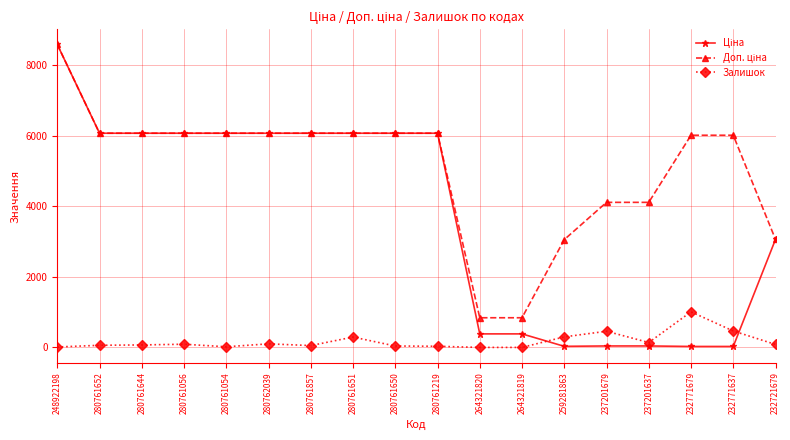

Which label corresponds to the largest value in the chart?

248922198